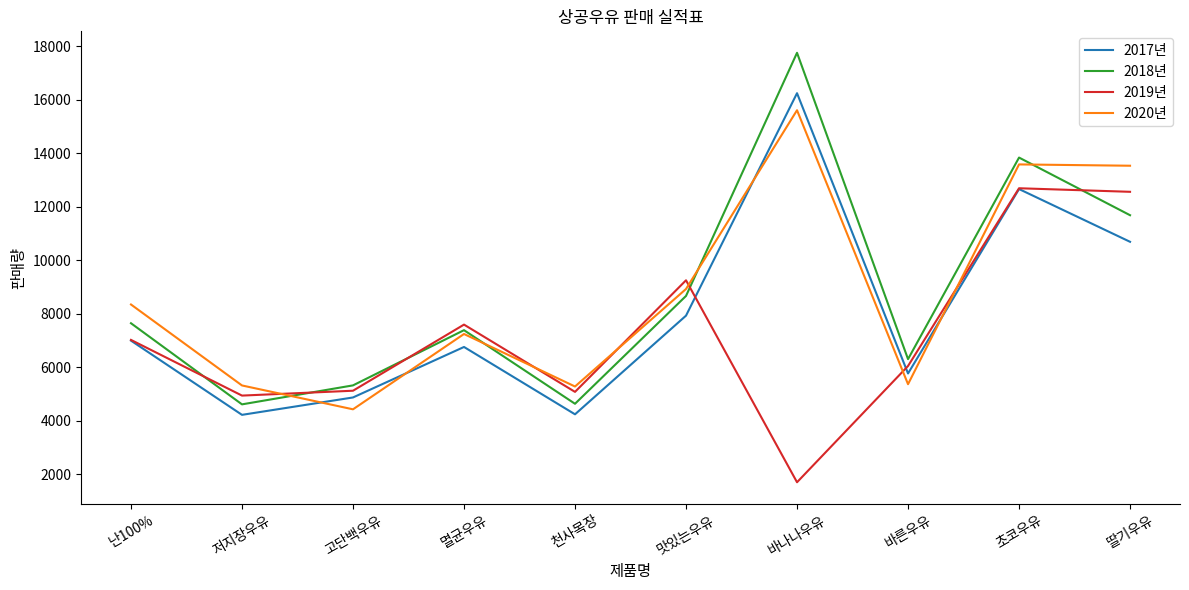

Between which two adjacent categories do 2020년 and 2017년 first intersect?

저지장우유 and 고단백우유